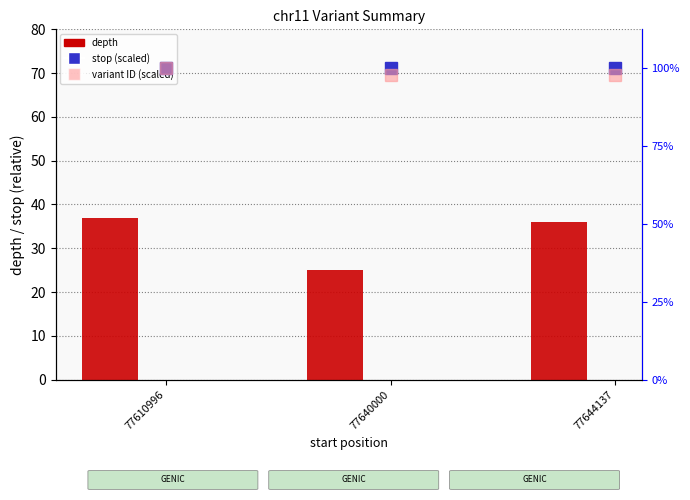

Rank the categories by depth value from highest to lowest.

77610996, 77644137, 77640000